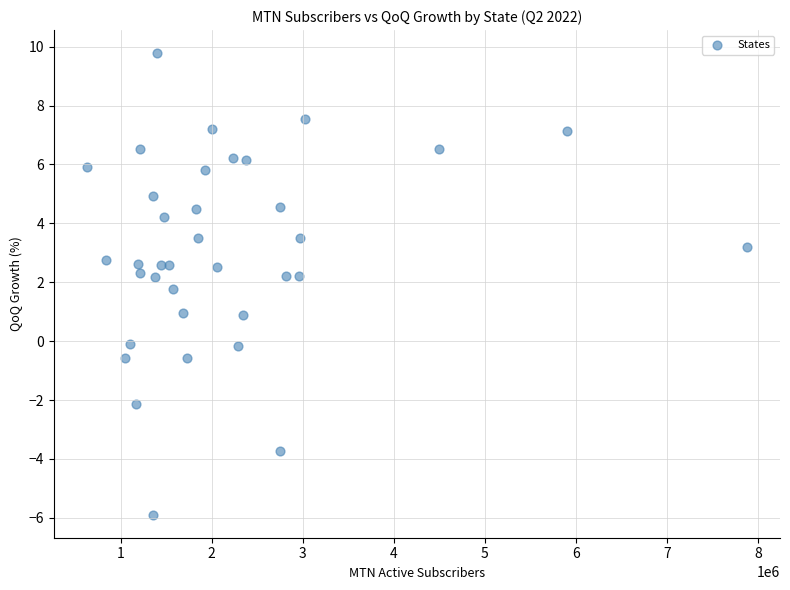

What is the range of Y values (max minus min)?

15.7